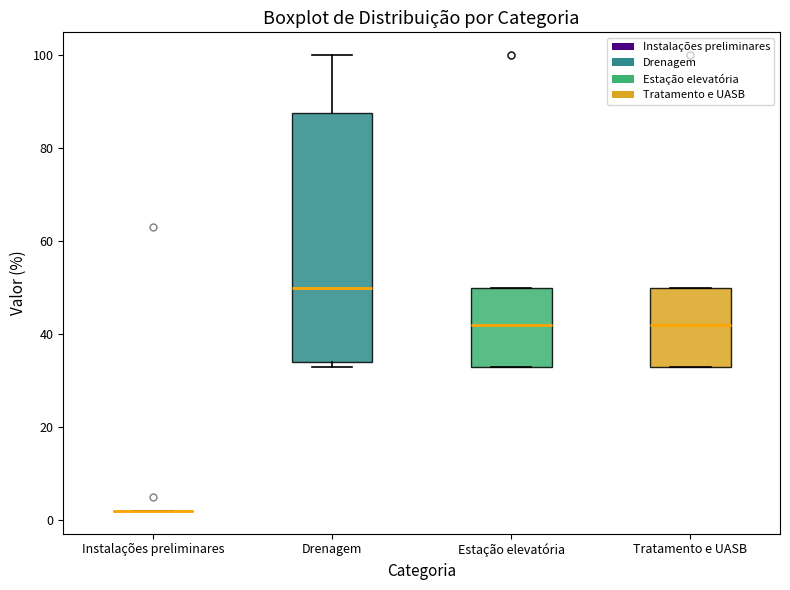

Reading left to right, read every box against the y-axis: the position of its median line, the range the box covers, and the ends of its whiskers. The values are not printed on the chart, so give them approximately, as read against the axis.

Instalações preliminares: box collapsed to a line at 2, whiskers 2 to 2
Drenagem: median 50, box 34 to 88, whiskers 34 (just below the box's lower edge) to 100
Estação elevatória: median 42, box 34 to 50, whiskers 34 to 50
Tratamento e UASB: median 42, box 34 to 50, whiskers 34 to 50